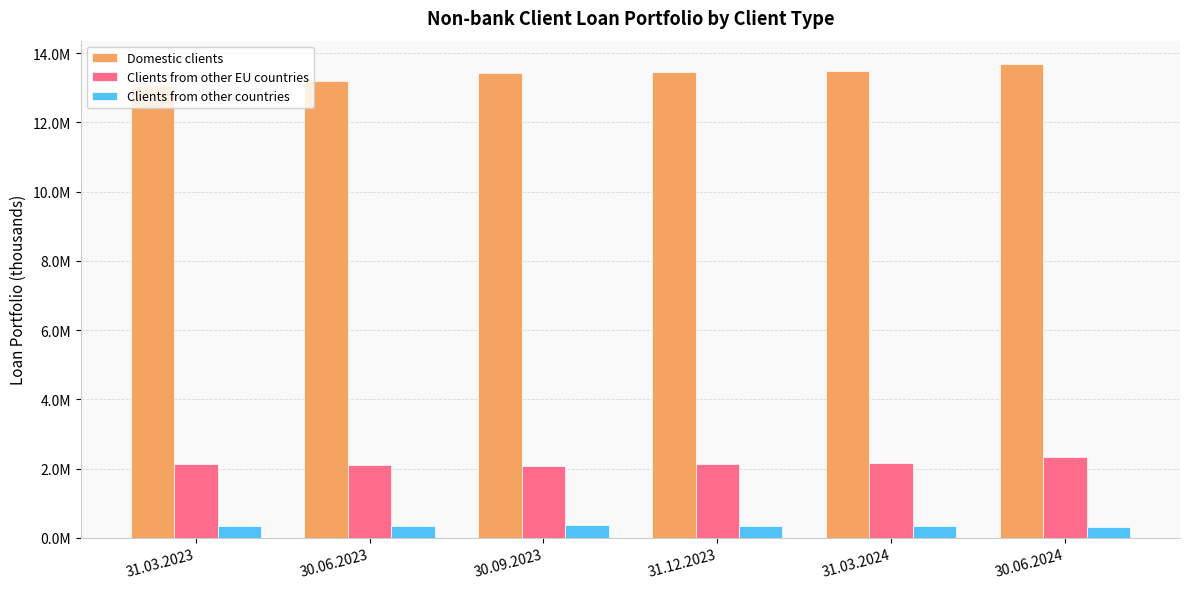

What position from the left is 30.09.2023?

3